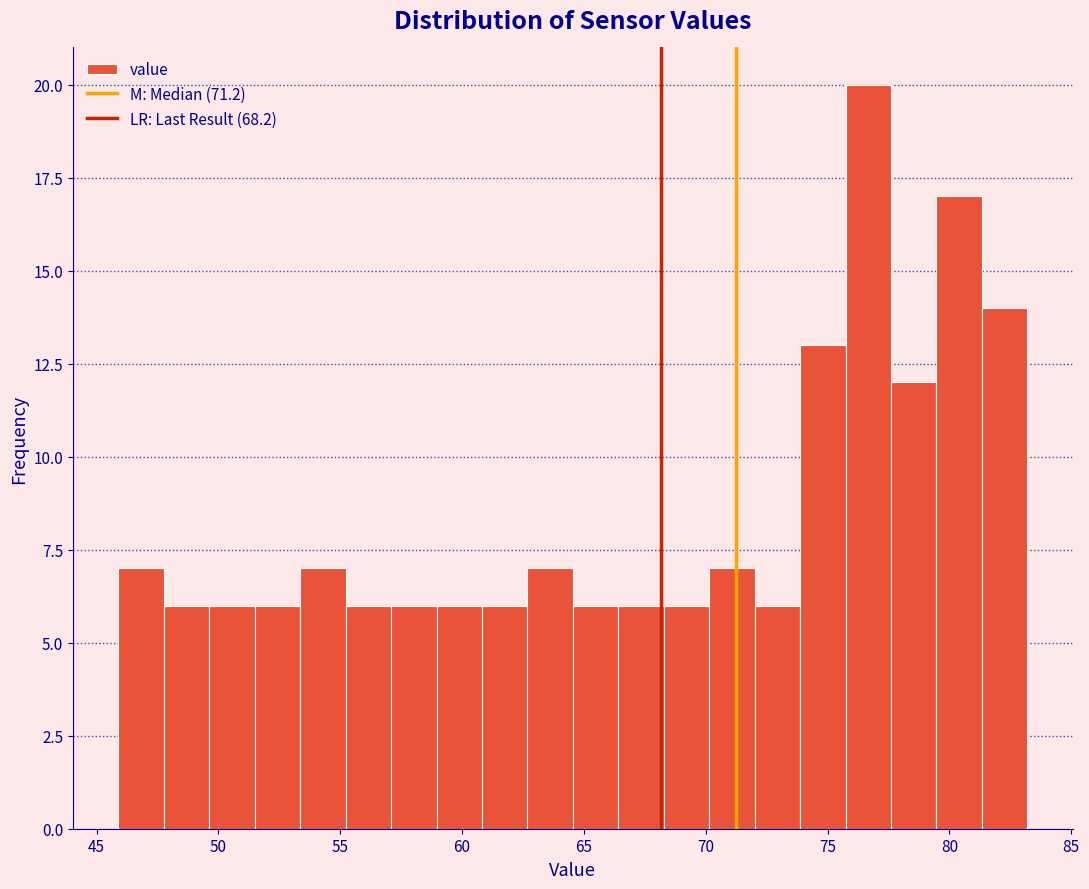

Around what value on the x-axis is the tallest bar? Give the approximate position of its centre, as read against the axis.

76.5